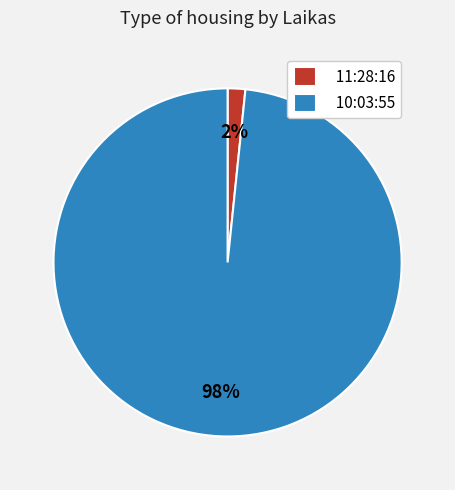

Which slice is the smallest?

11:28:16